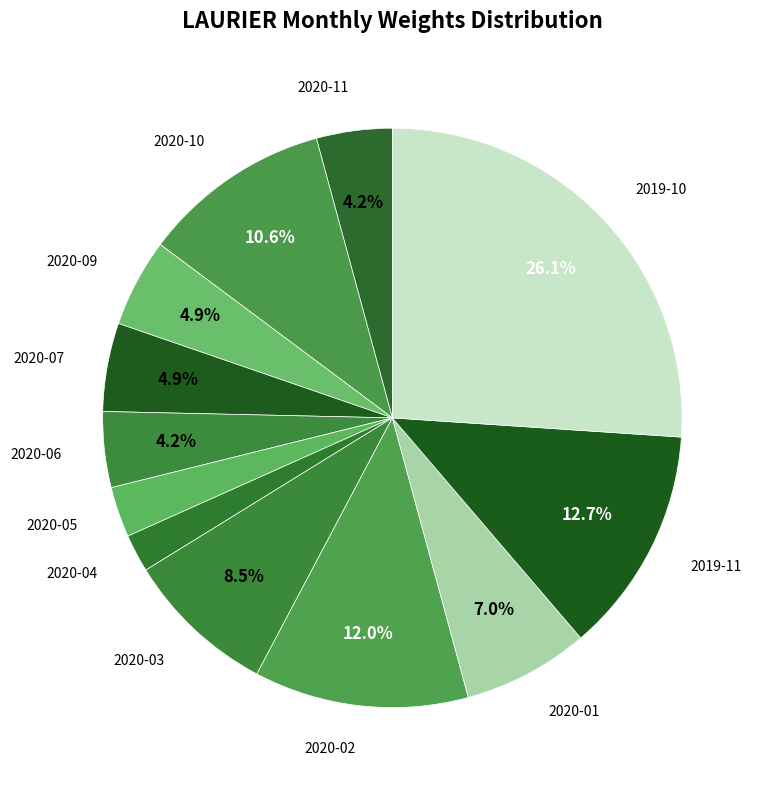

Count the number of slices in the pie.

12